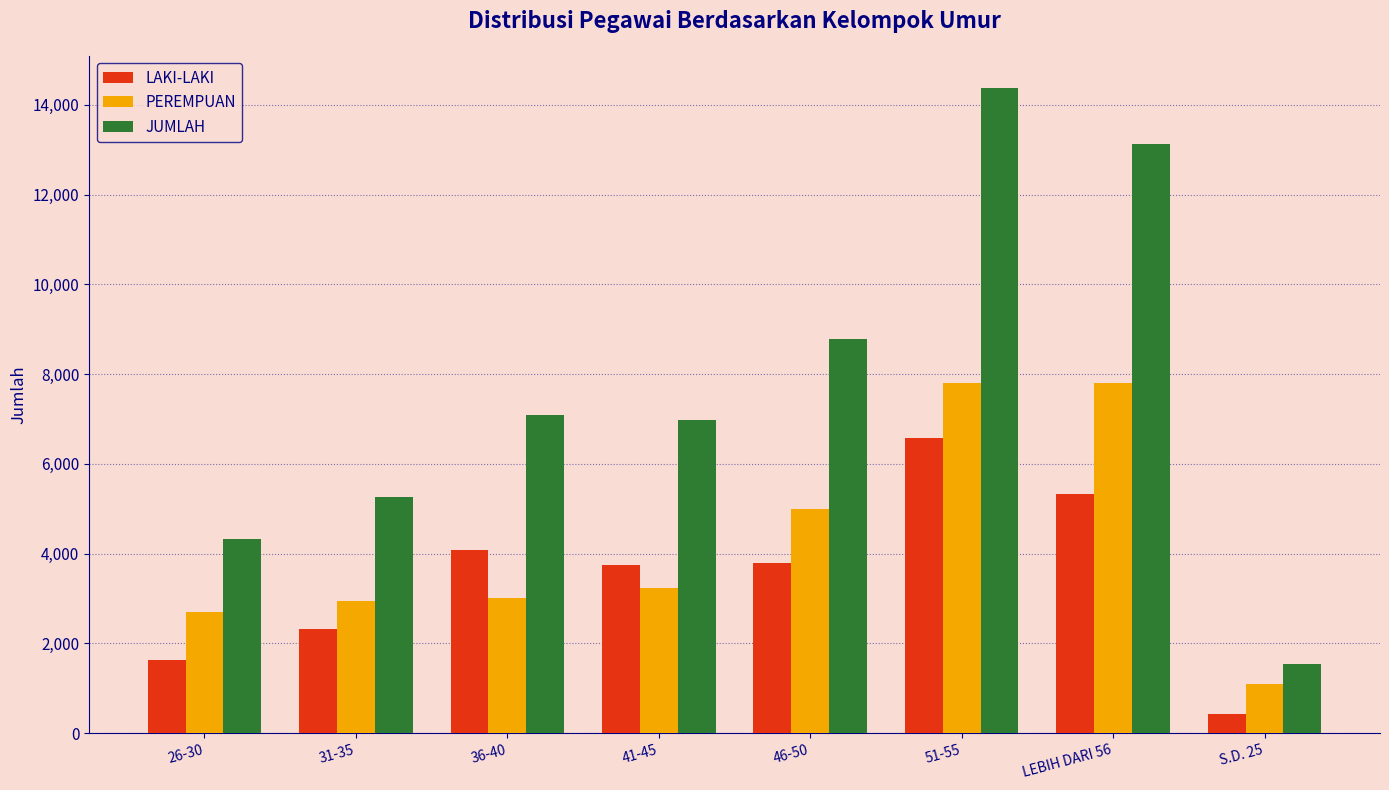

What are all the series names shown in the legend?

LAKI-LAKI, PEREMPUAN, JUMLAH